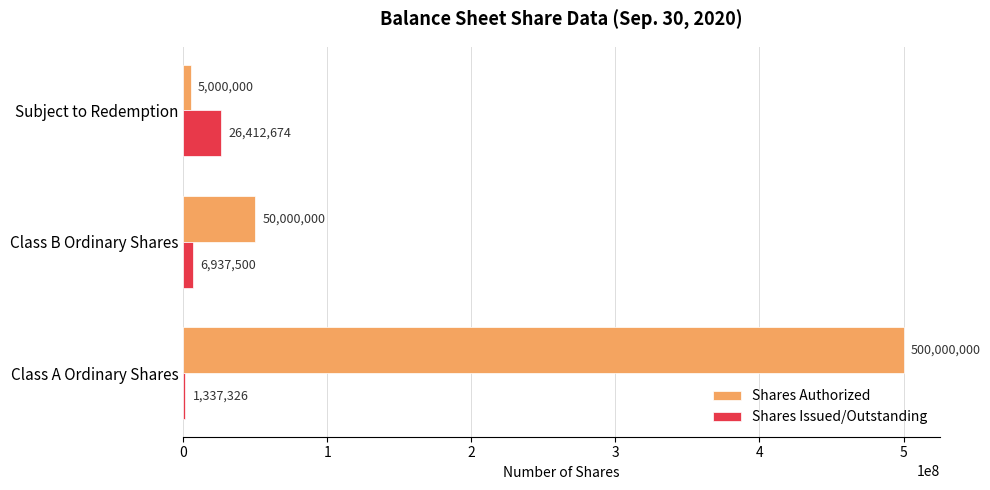

Between Class A Ordinary Shares and Class B Ordinary Shares, which series saw the biggest shift?

Shares Authorized